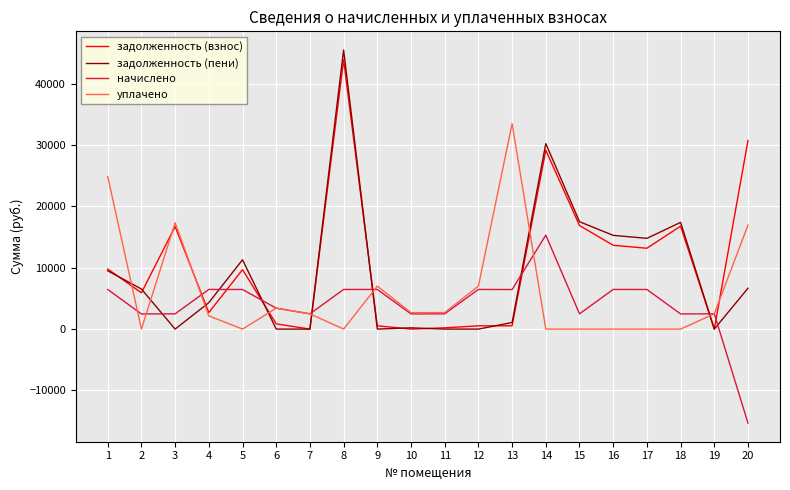

Is the value of начислено at 14 greater than the value of уплачено at 18?

Yes